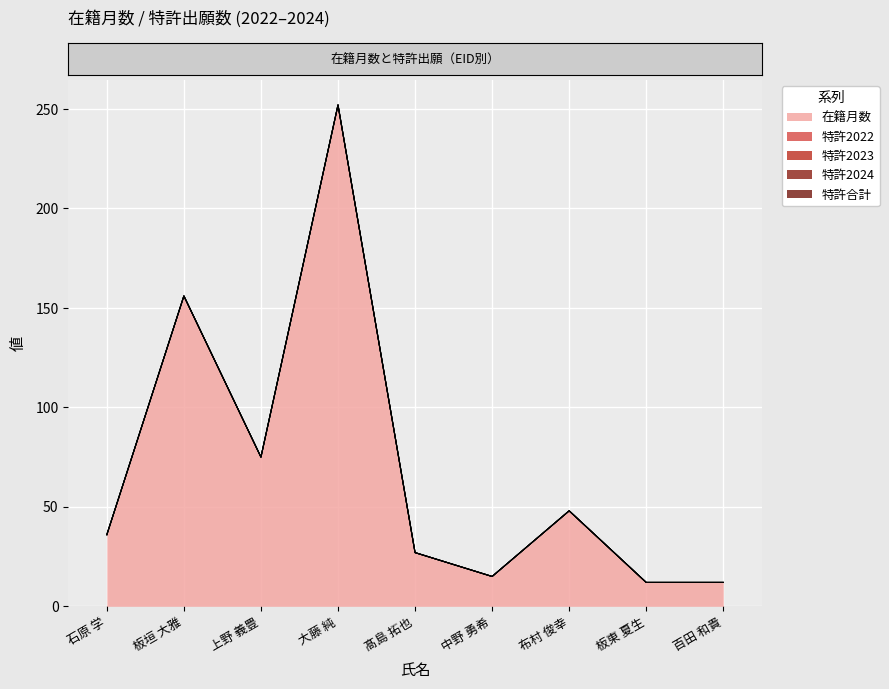

Reading left to right, transcribe all the data shown in this chart.

在籍月数: 石原 学=36	板垣 大雅=156	上野 義豊=75	大藤 純=252	髙島 拓也=27	中野 勇希=15	布村 俊幸=48	板東 夏生=12	百田 和貴=12
特許2022: 石原 学=0	板垣 大雅=0	上野 義豊=0	大藤 純=0	髙島 拓也=0	中野 勇希=0	布村 俊幸=0	板東 夏生=0	百田 和貴=0
特許2023: 石原 学=0	板垣 大雅=0	上野 義豊=0	大藤 純=0	髙島 拓也=0	中野 勇希=0	布村 俊幸=0	板東 夏生=0	百田 和貴=0
特許2024: 石原 学=0	板垣 大雅=0	上野 義豊=0	大藤 純=0	髙島 拓也=0	中野 勇希=0	布村 俊幸=0	板東 夏生=0	百田 和貴=0
特許合計: 石原 学=0	板垣 大雅=0	上野 義豊=0	大藤 純=0	髙島 拓也=0	中野 勇希=0	布村 俊幸=0	板東 夏生=0	百田 和貴=0